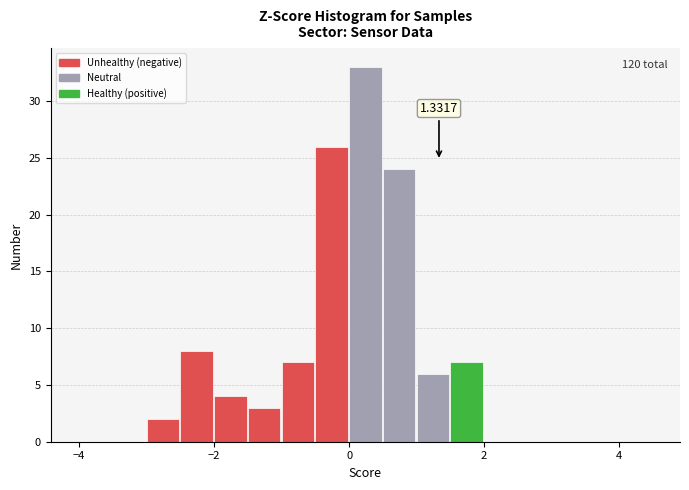

Read against the x-axis, roughly where is the centre of the tallest bar?

0.2